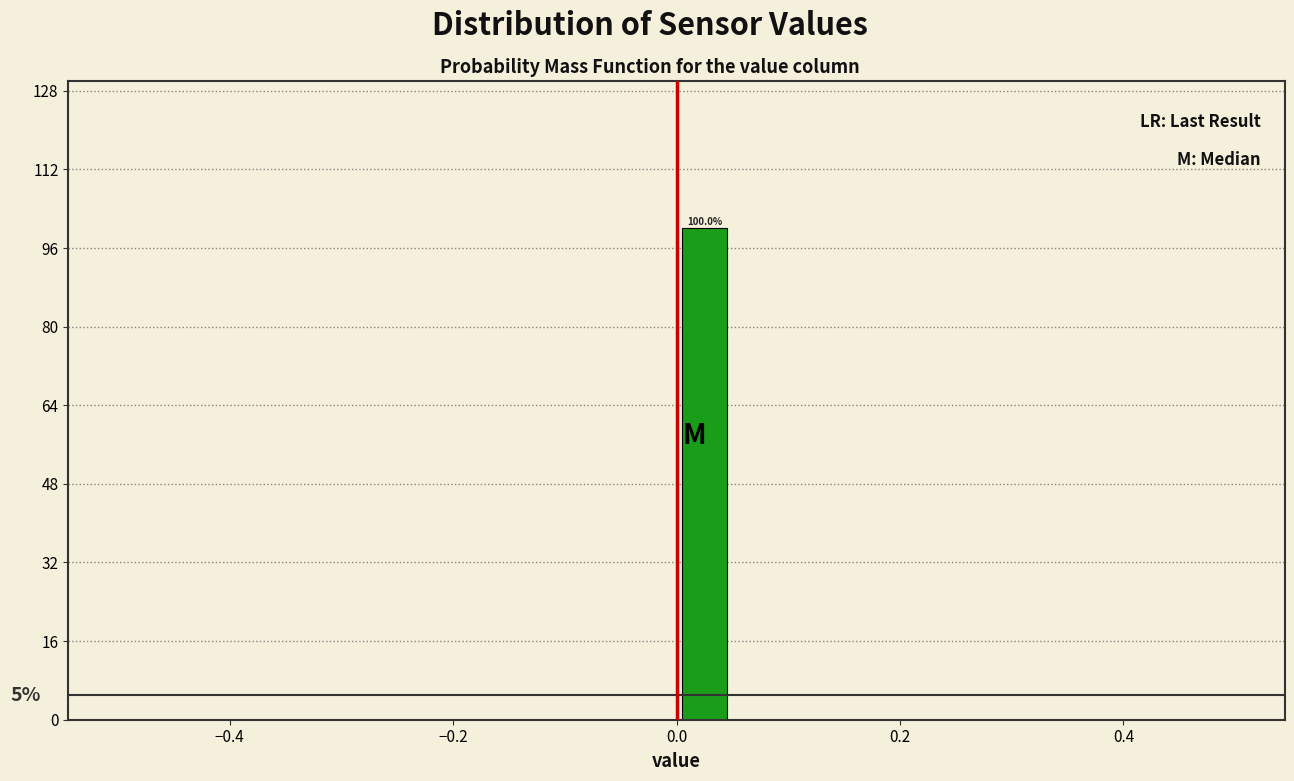

Around what value on the x-axis is the tallest bar? Give the approximate position of its centre, as read against the axis.

0.02